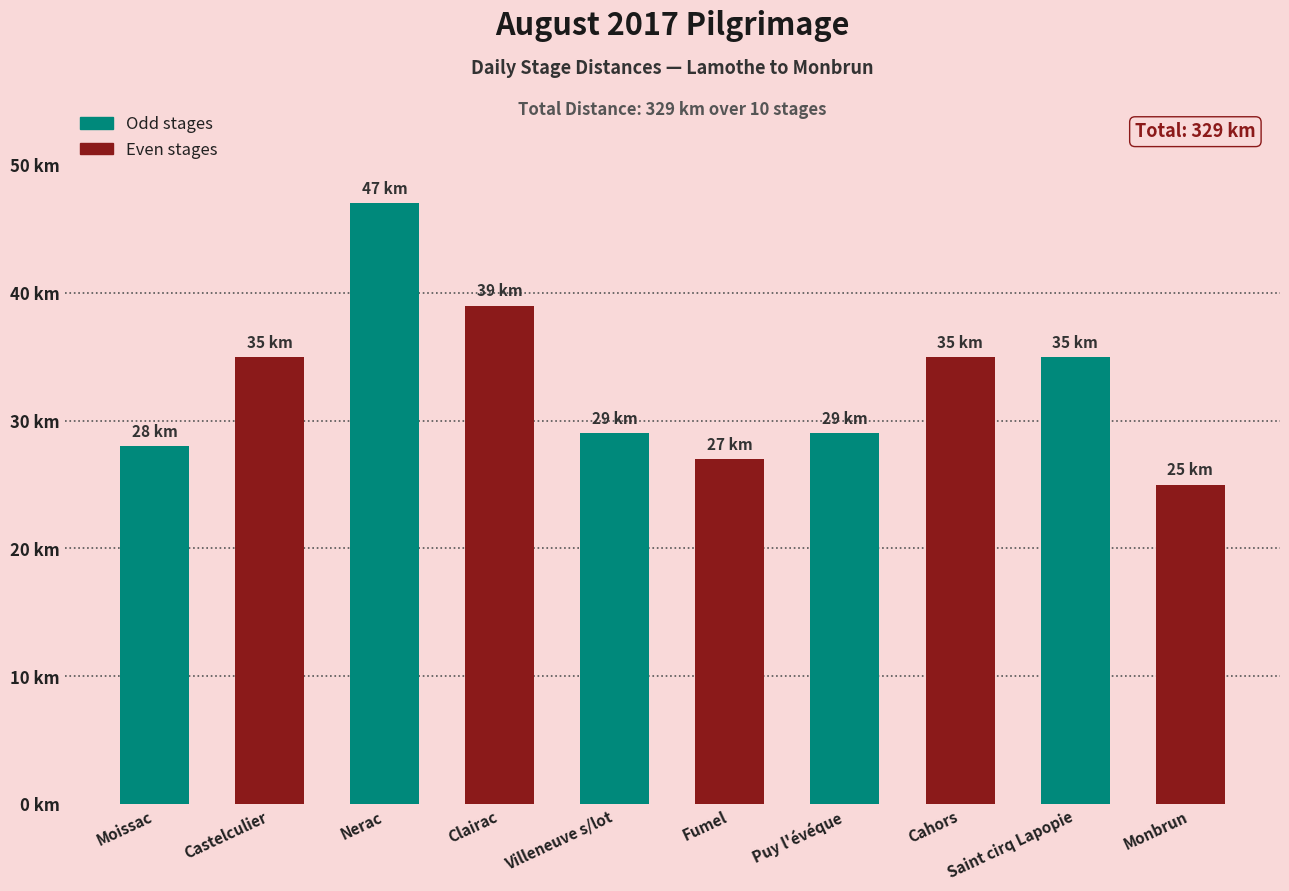

What is the maximum value shown in the chart?

47